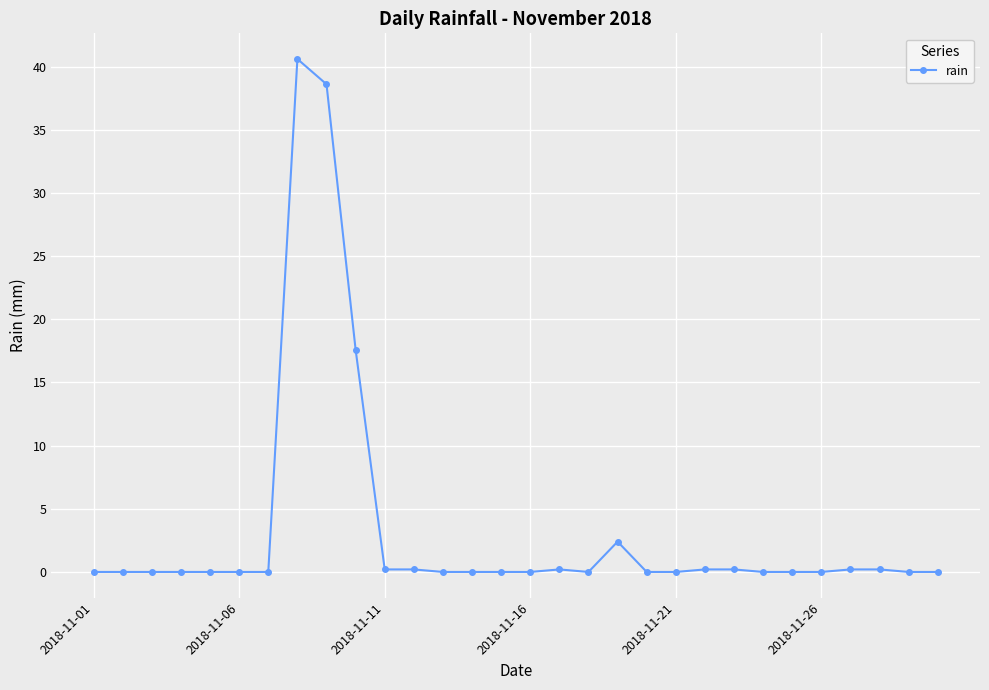

What is the average value?

3.4